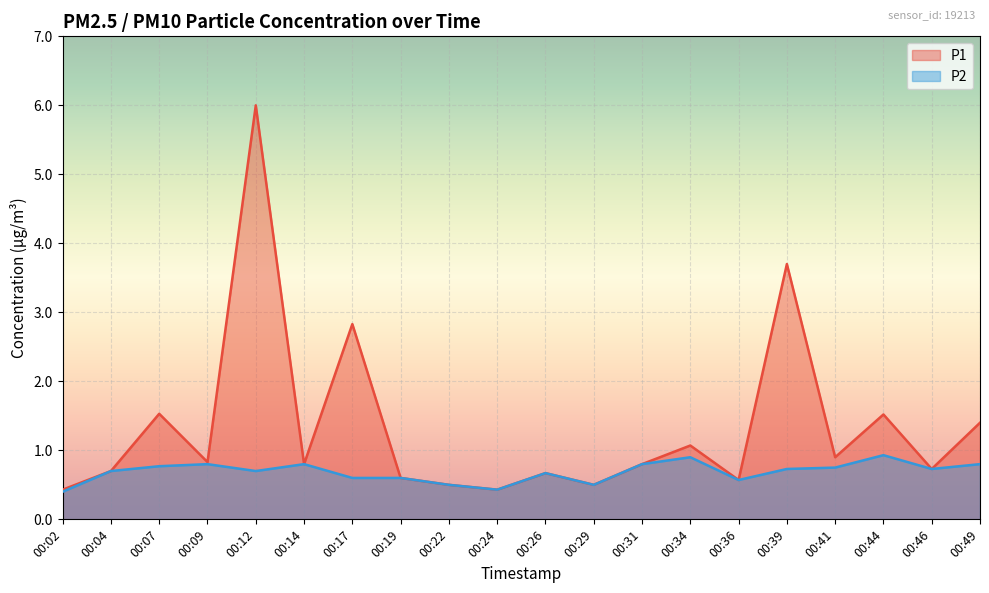

The value of P1 at 00:46 is 0.4. True or false?

False